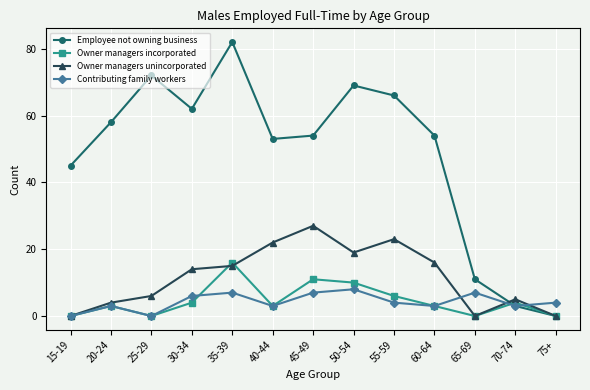

Rank the series by their maximum value, from lowest to highest.

Contributing family workers, Owner managers incorporated, Owner managers unincorporated, Employee not owning business